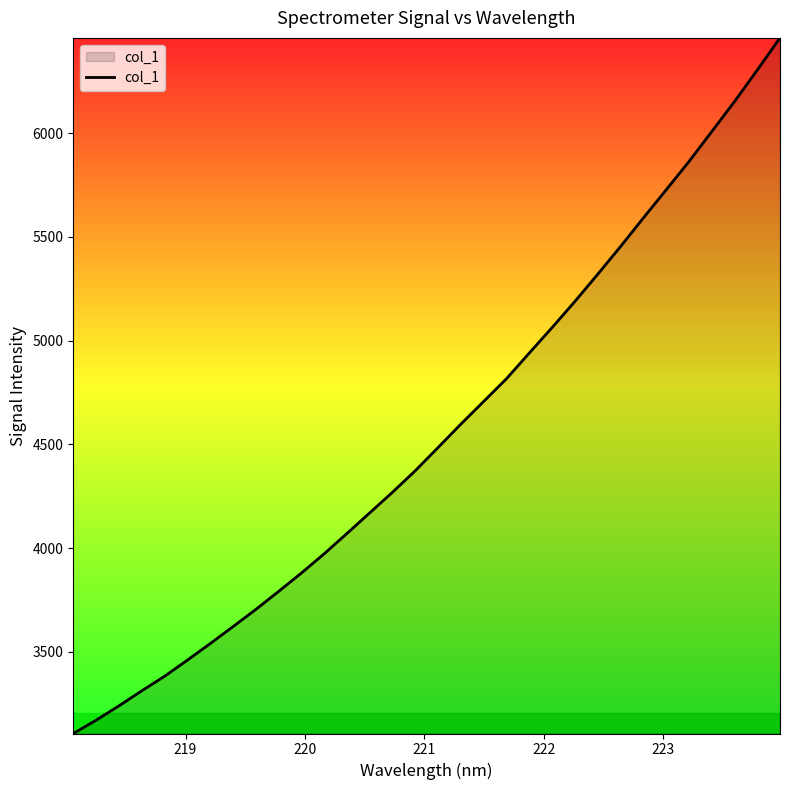

What is the difference between the maximum and minimum values?

3353.0